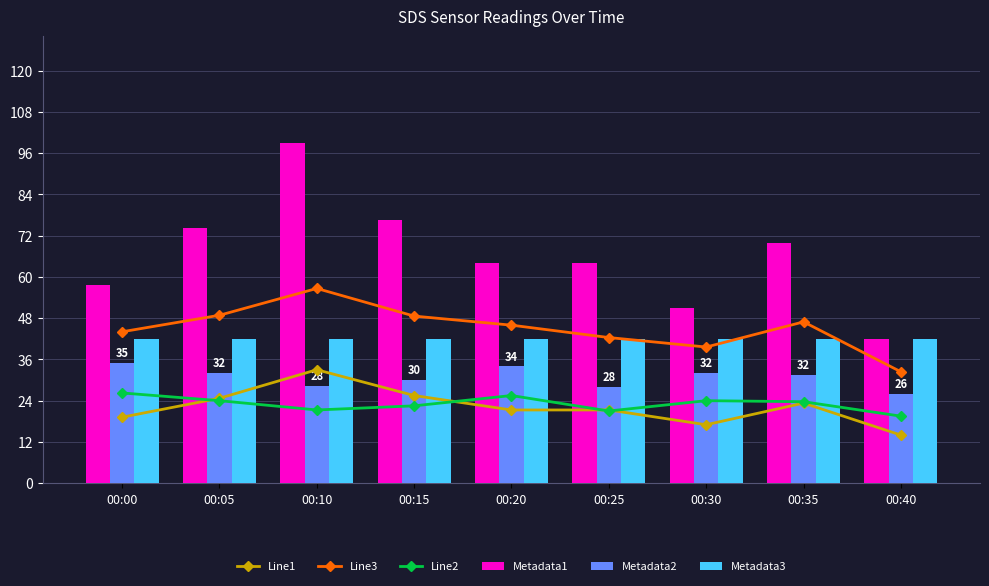

What is the greatest value displayed?

99.0